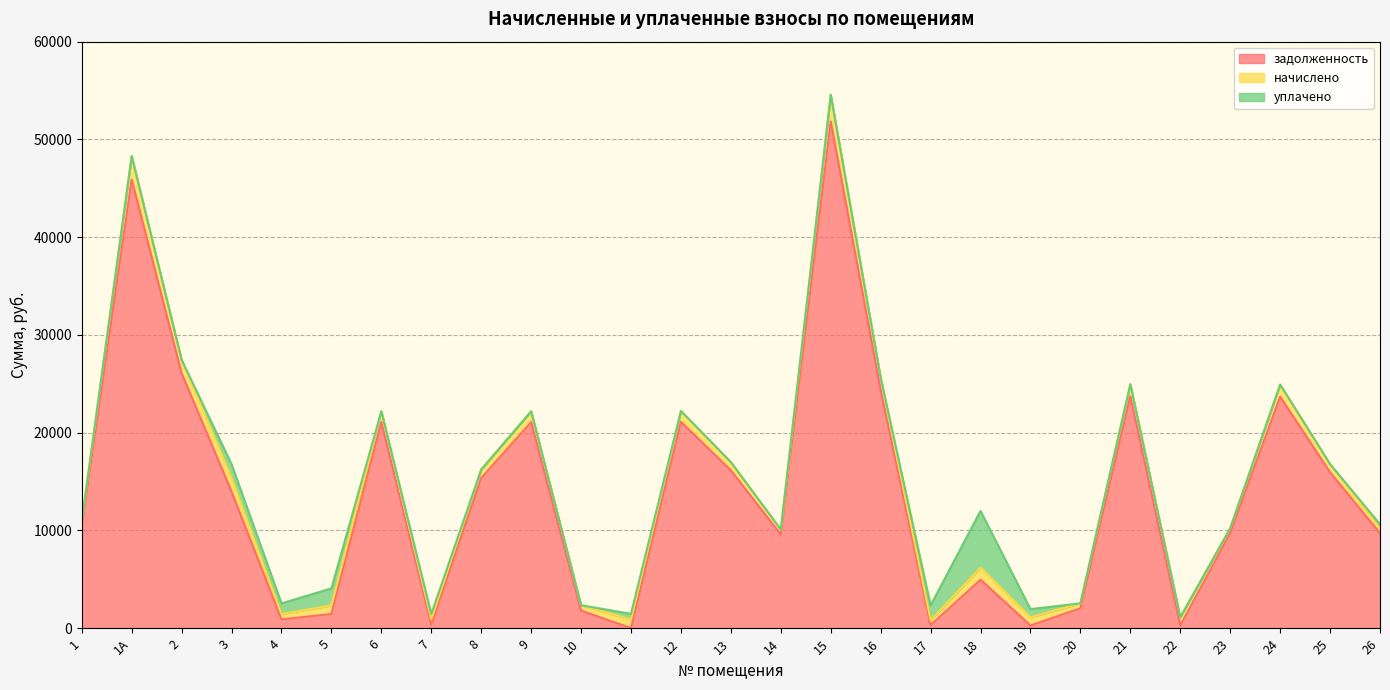

Between which two adjacent categories do задолженность and уплачено first intersect?

3 and 4